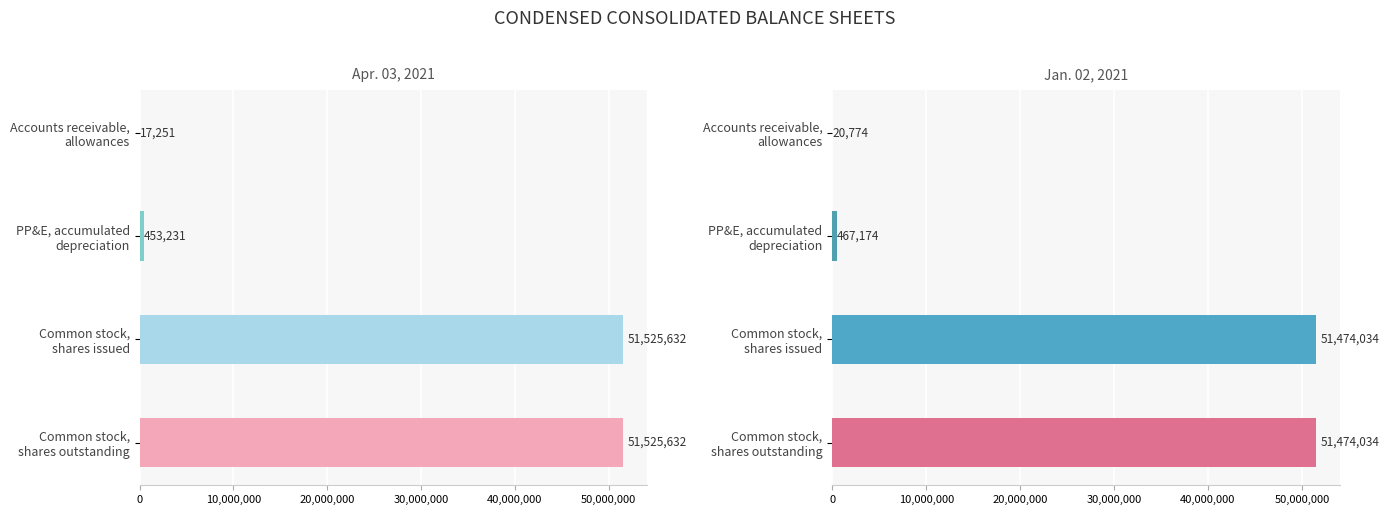

True or false: Jan. 02, 2021 has a value of 90512538 at Common stock, shares issued.

False